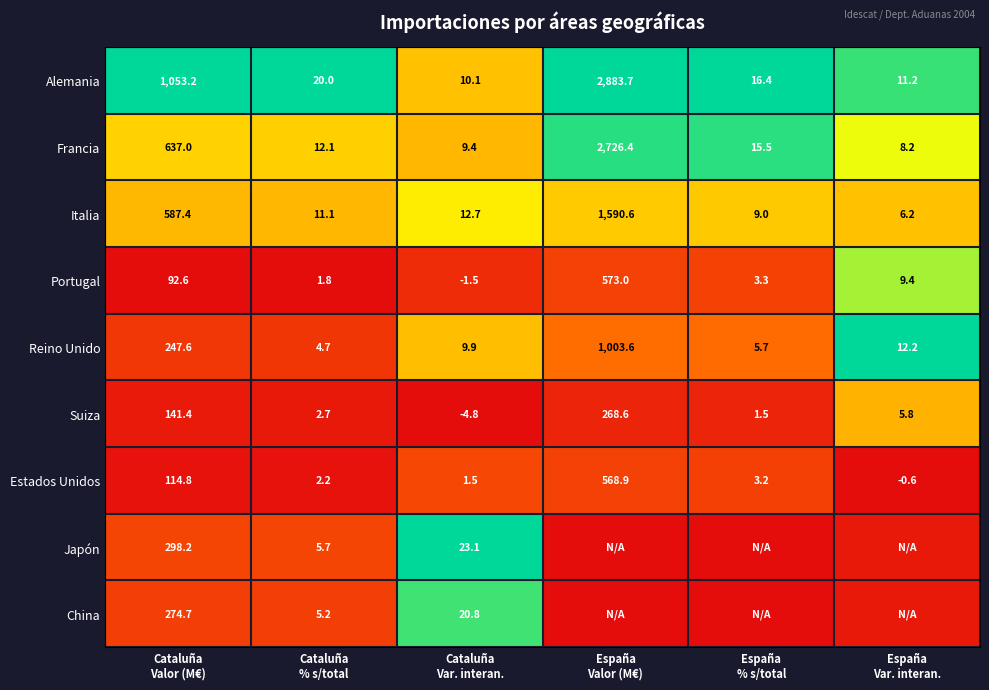

What is the total value across all series at Cataluña
Var. interan.?

81.2